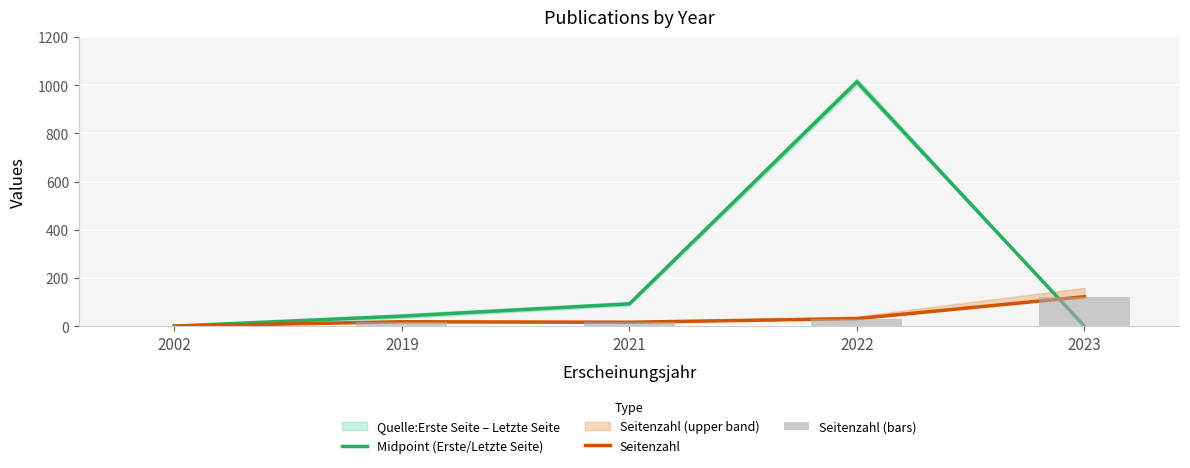

How many values in Seitenzahl (bars) are above zero?

4